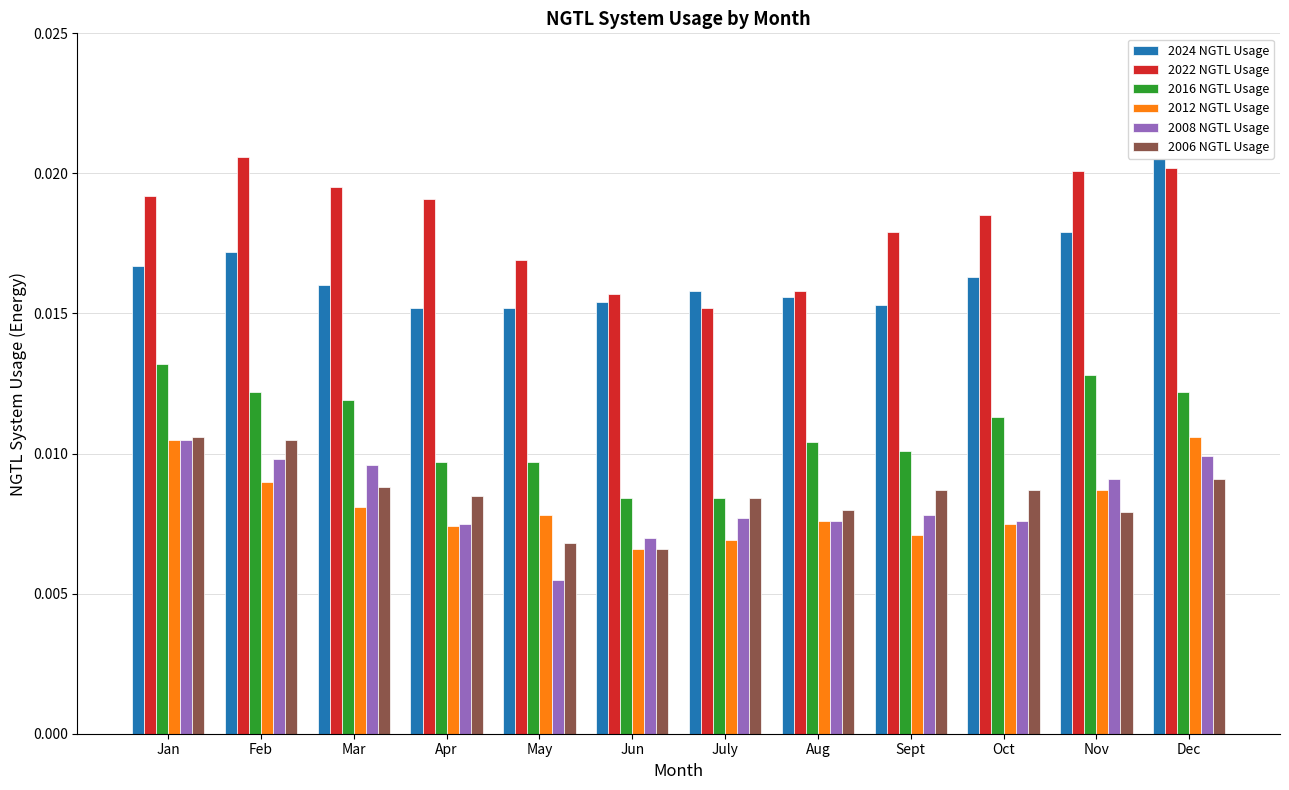

How many categories are shown in the chart?

12